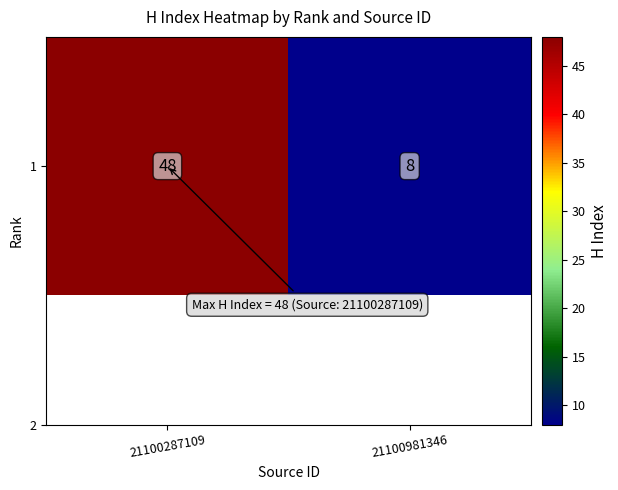

Where is the data nearest to the value 28?

21100287109